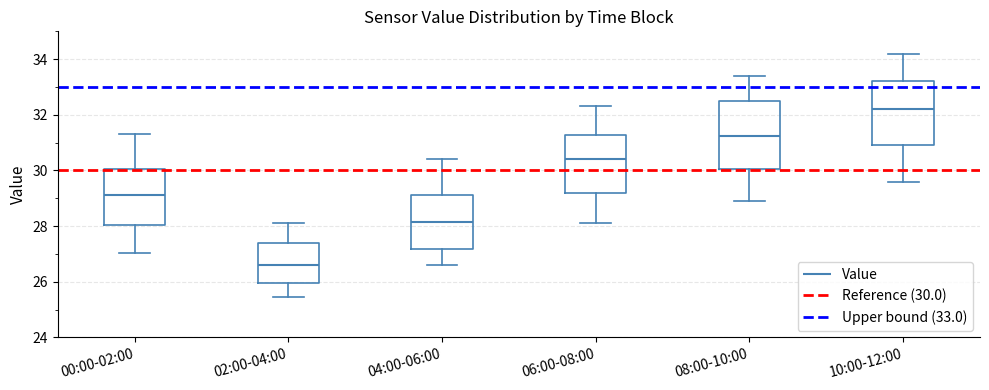

Reading left to right, transcribe this box plot: for each box, give where its median line is, the range the box spans, and where its two whiskers end, as read against the y-axis. The values are not printed on the chart, so give them approximately, as read against the axis.

00:00-02:00: median 29.2, box 28.0 to 30.0, whiskers 27.0 to 31.4
02:00-04:00: median 26.6, box 26.0 to 27.4, whiskers 25.4 to 28.2
04:00-06:00: median 28.2, box 27.2 to 29.2, whiskers 26.6 to 30.4
06:00-08:00: median 30.4, box 29.2 to 31.2, whiskers 28.2 to 32.4
08:00-10:00: median 31.2, box 30.0 to 32.6, whiskers 29.0 to 33.4
10:00-12:00: median 32.2, box 31.0 to 33.2, whiskers 29.6 to 34.2